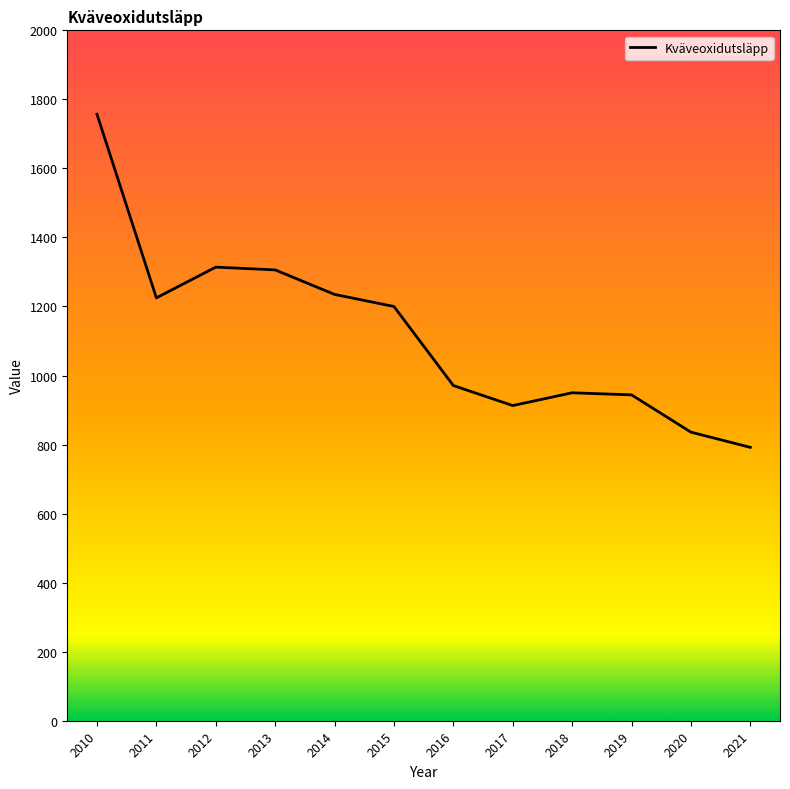

What is the average value?

1120